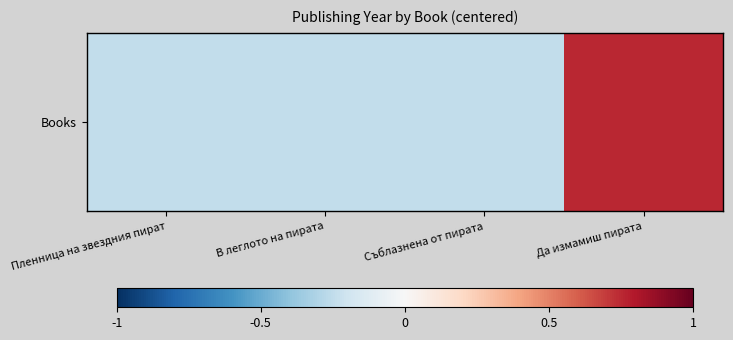

Reading left to right, transcribe all the data shown in this chart.

Пленница на звездния пират=-0.2	В леглото на пирата=-0.2	Съблазнена от пирата=-0.2	Да измамиш пирата=0.8